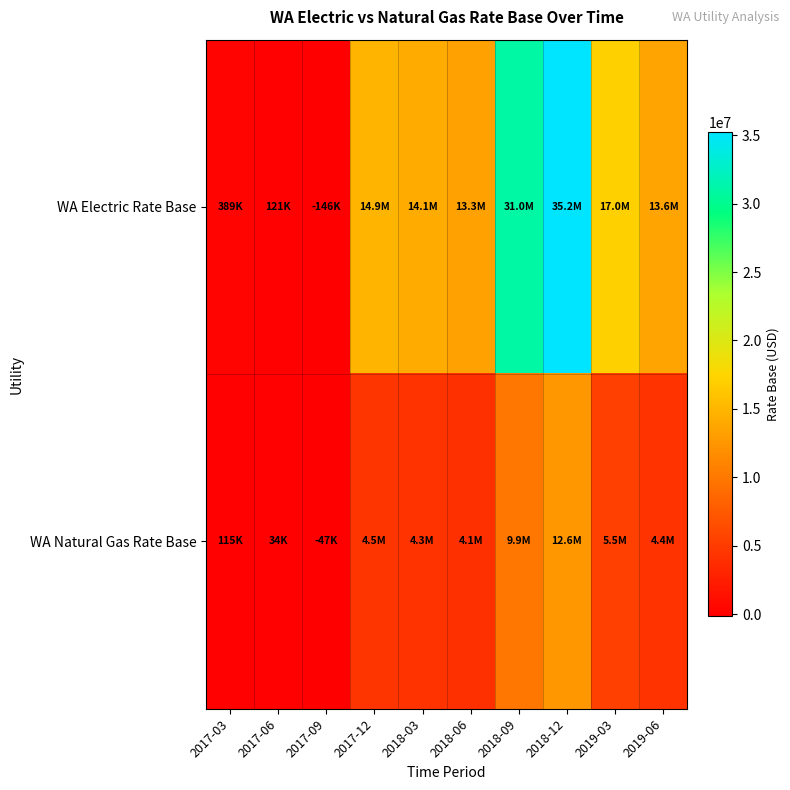

List the series in order of their peak value, highest first.

WA Electric Rate Base, WA Natural Gas Rate Base